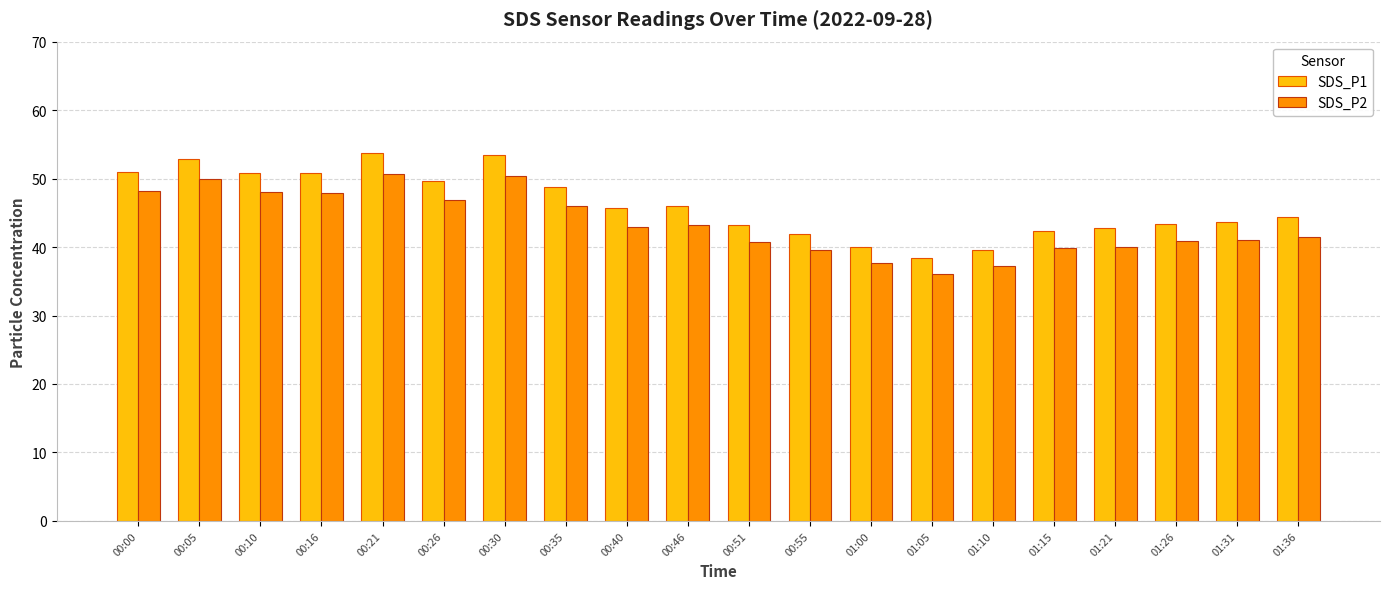

What is the spread (max minus min) of values at 00:21?

3.1